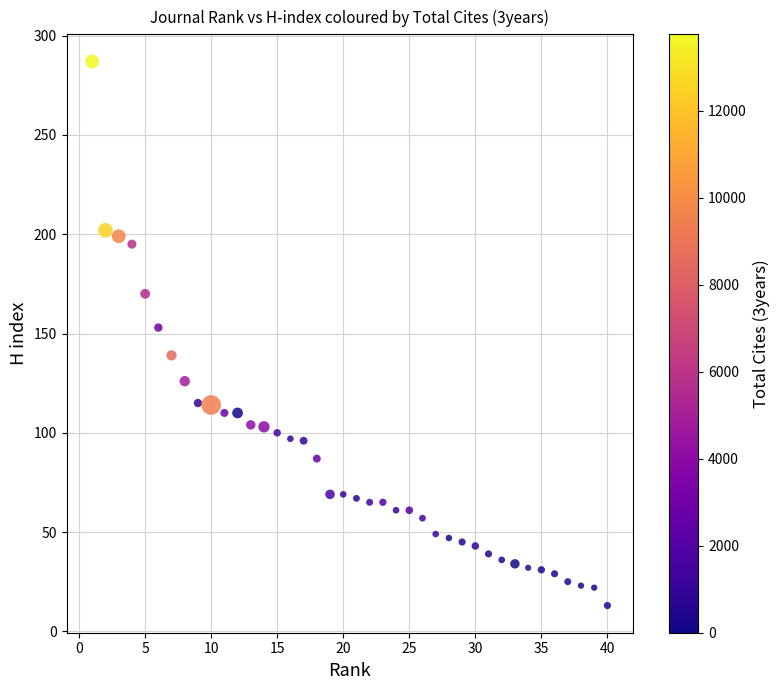

Count the number of points in this scatter plot.

40